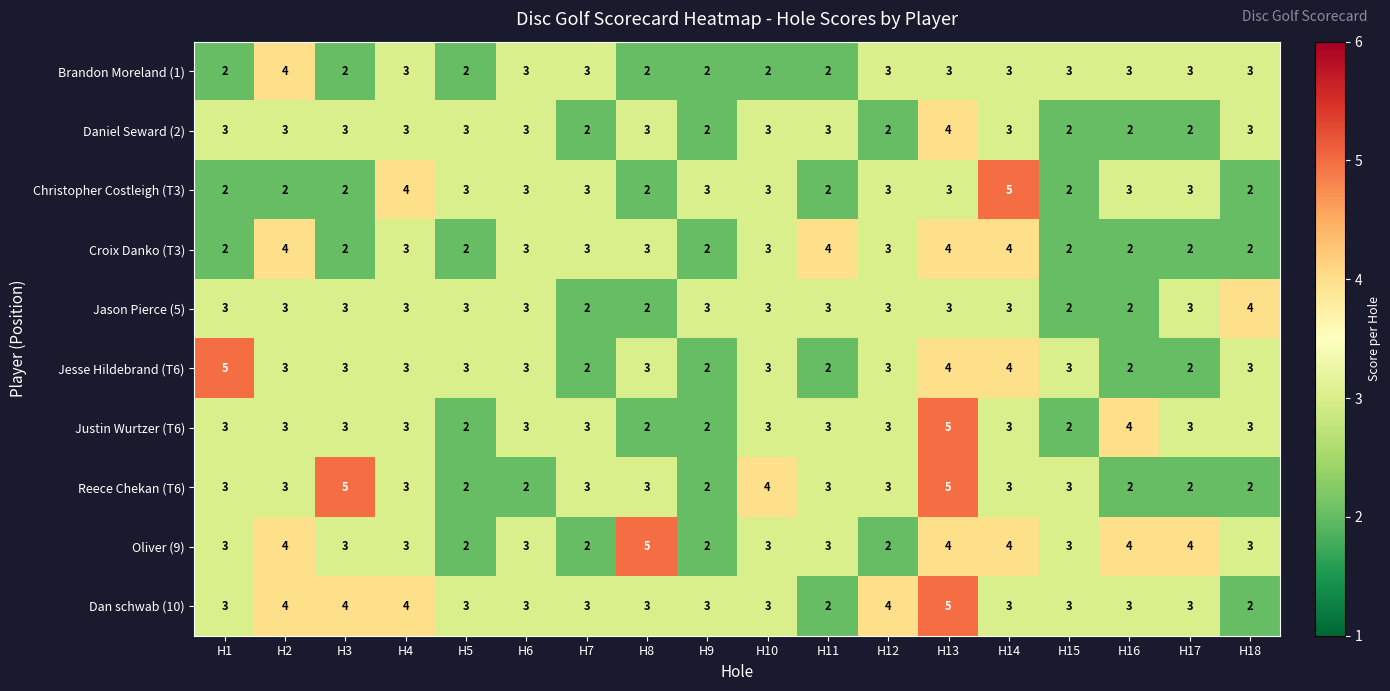

True or false: Jason Pierce (5) has a value of 1 at H7.

False